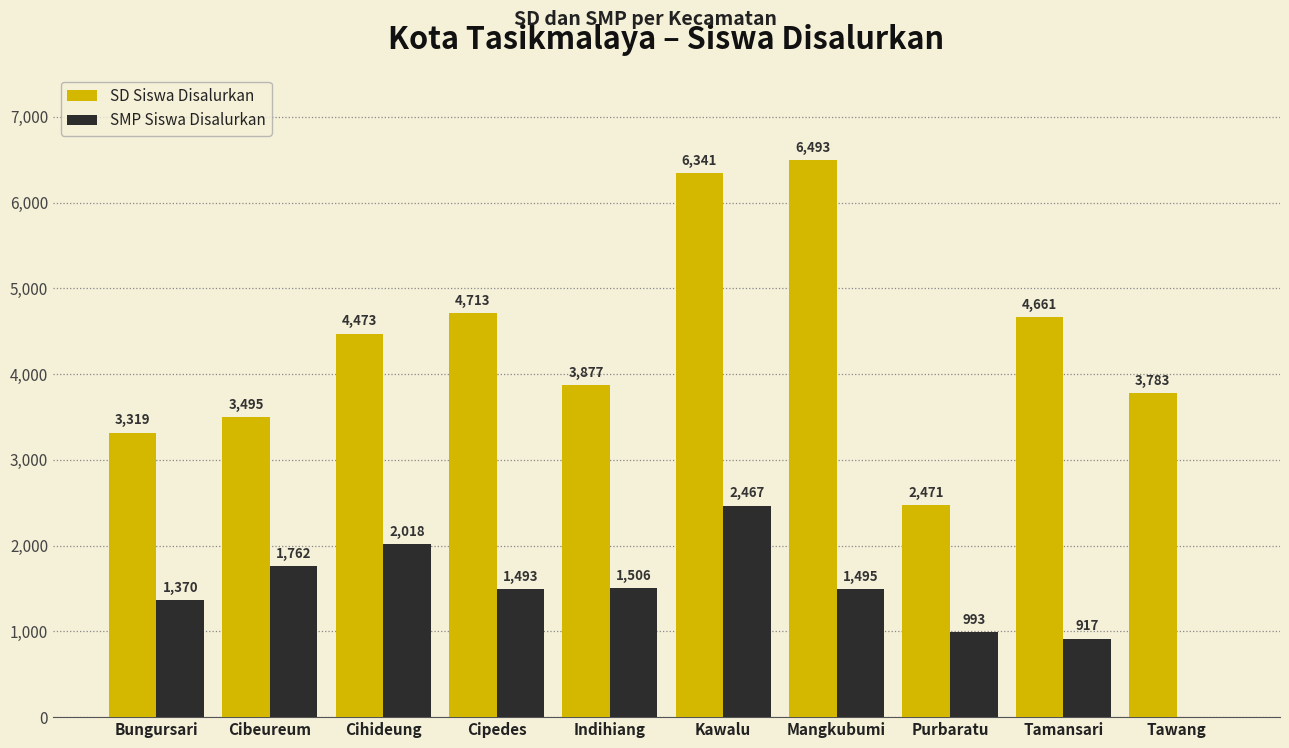

Reading left to right, list all the values displayed in this chart.

SD Siswa Disalurkan: Bungursari=3319	Cibeureum=3495	Cihideung=4473	Cipedes=4713	Indihiang=3877	Kawalu=6341	Mangkubumi=6493	Purbaratu=2471	Tamansari=4661	Tawang=3783
SMP Siswa Disalurkan: Bungursari=1370	Cibeureum=1762	Cihideung=2018	Cipedes=1493	Indihiang=1506	Kawalu=2467	Mangkubumi=1495	Purbaratu=993	Tamansari=917	Tawang=0